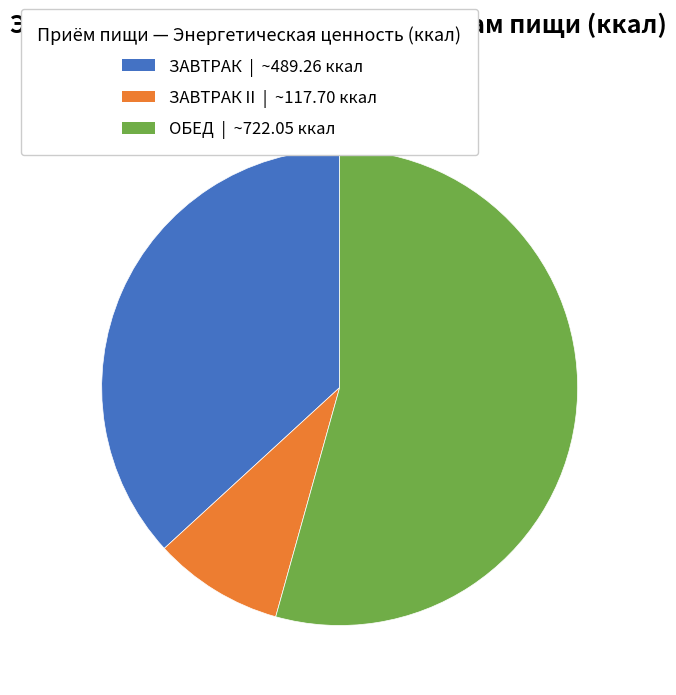

Does any single category account for the majority?

Yes